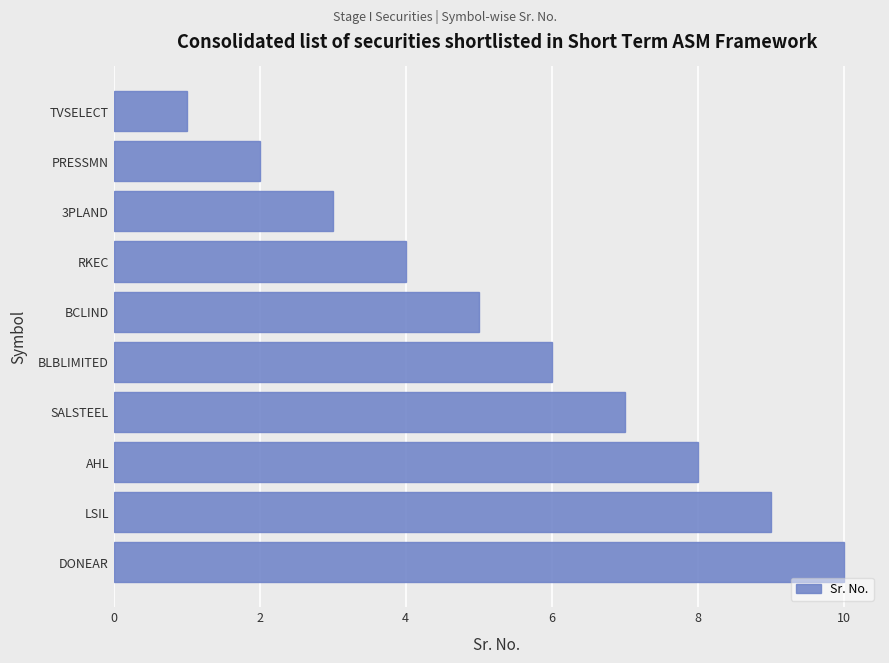

Does the chart contain any negative values?

No